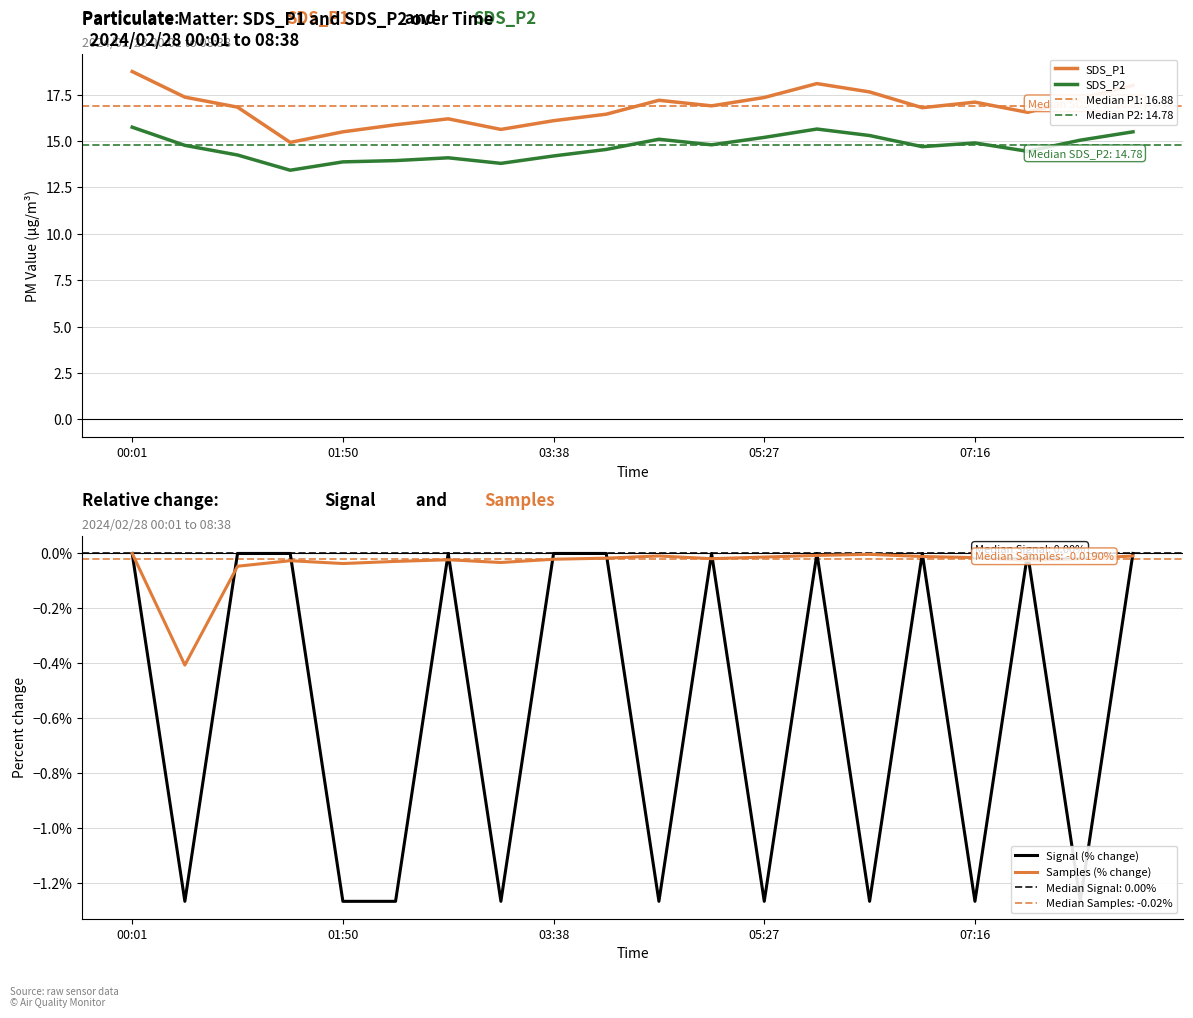

Which series has the largest total across all categories?

SDS_P1